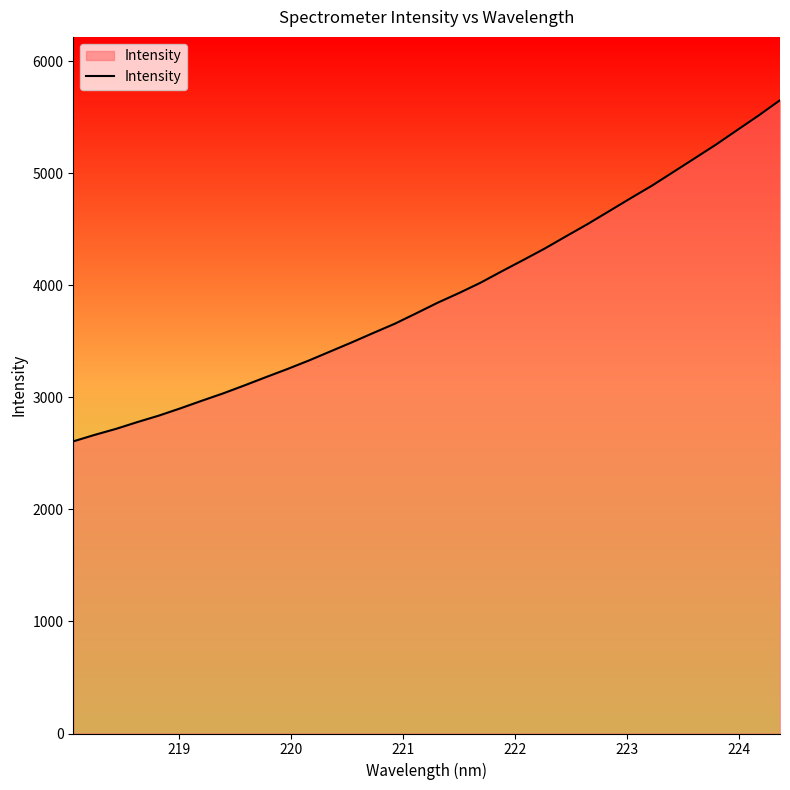

What is the difference between the maximum and minimum values?

3045.5